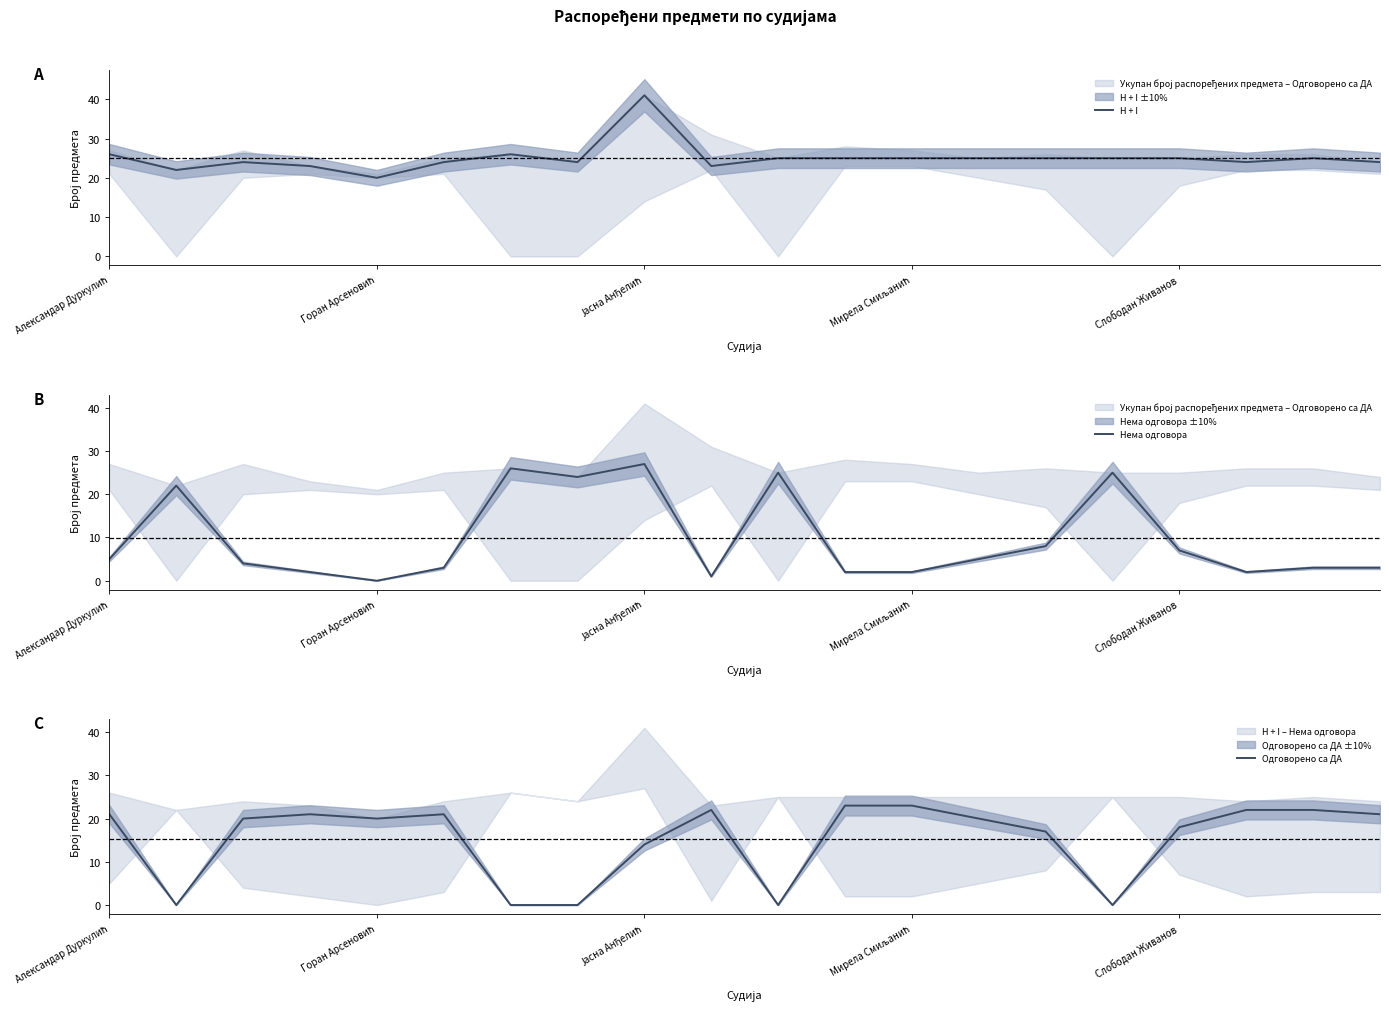

Which series has the widest spread of values?

Нема одговора